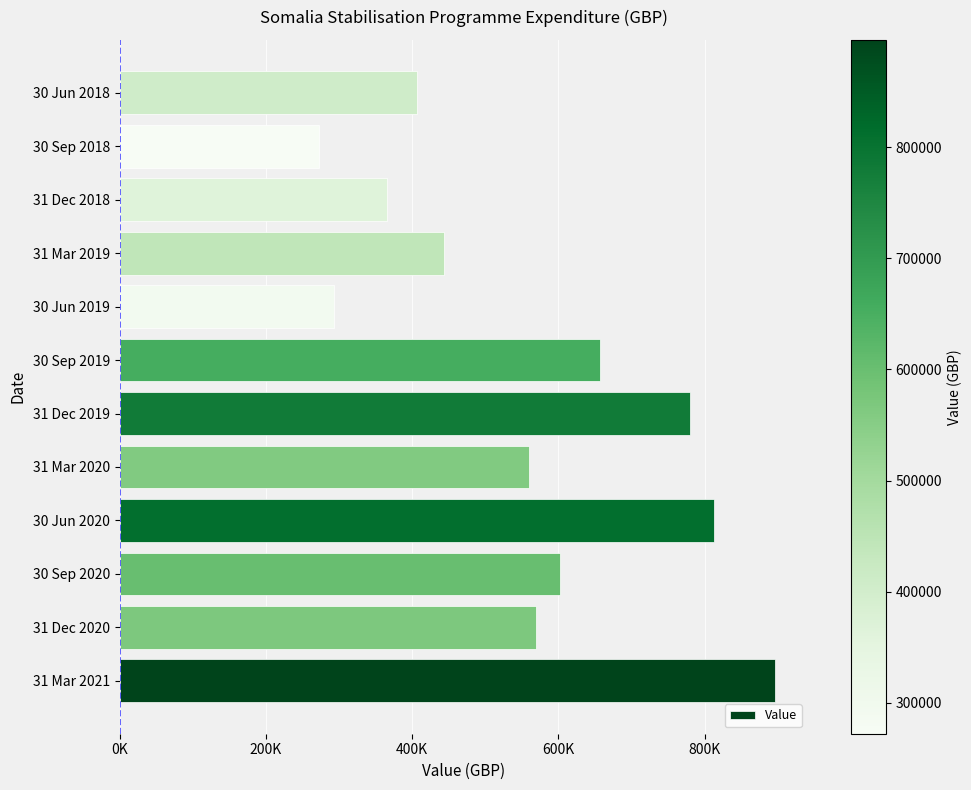

Does the chart contain any negative values?

No